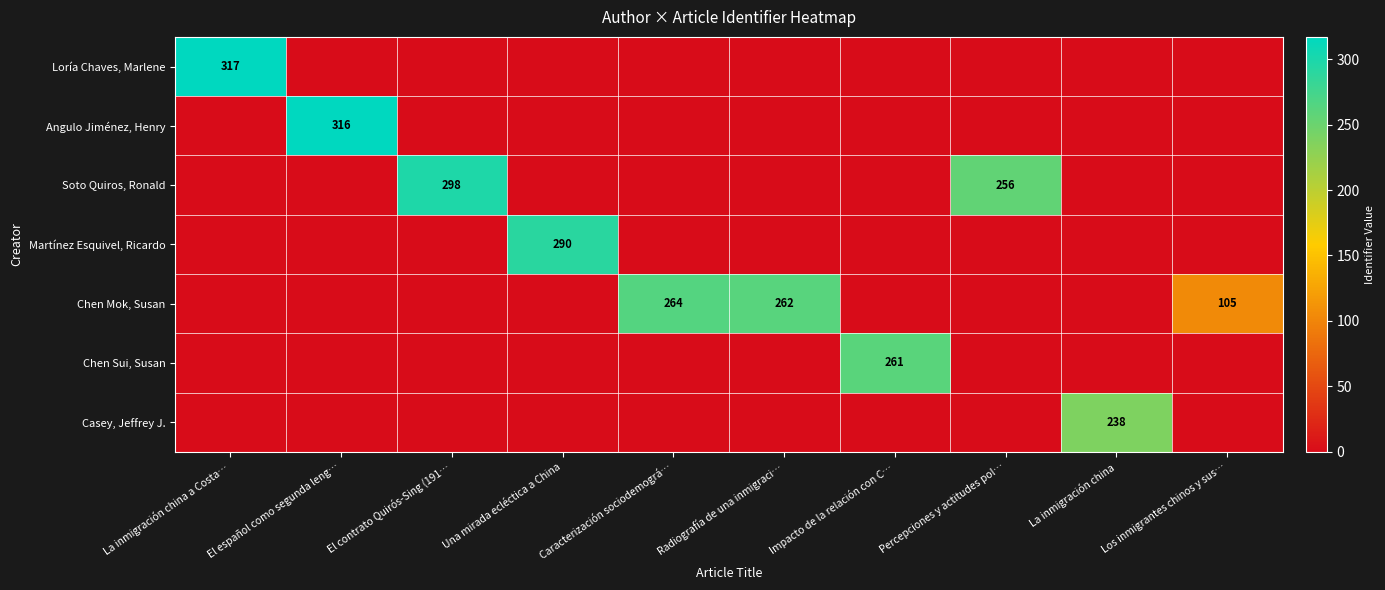

True or false: Soto Quiros, Ronald has a value of -204 at La inmigración china.

False